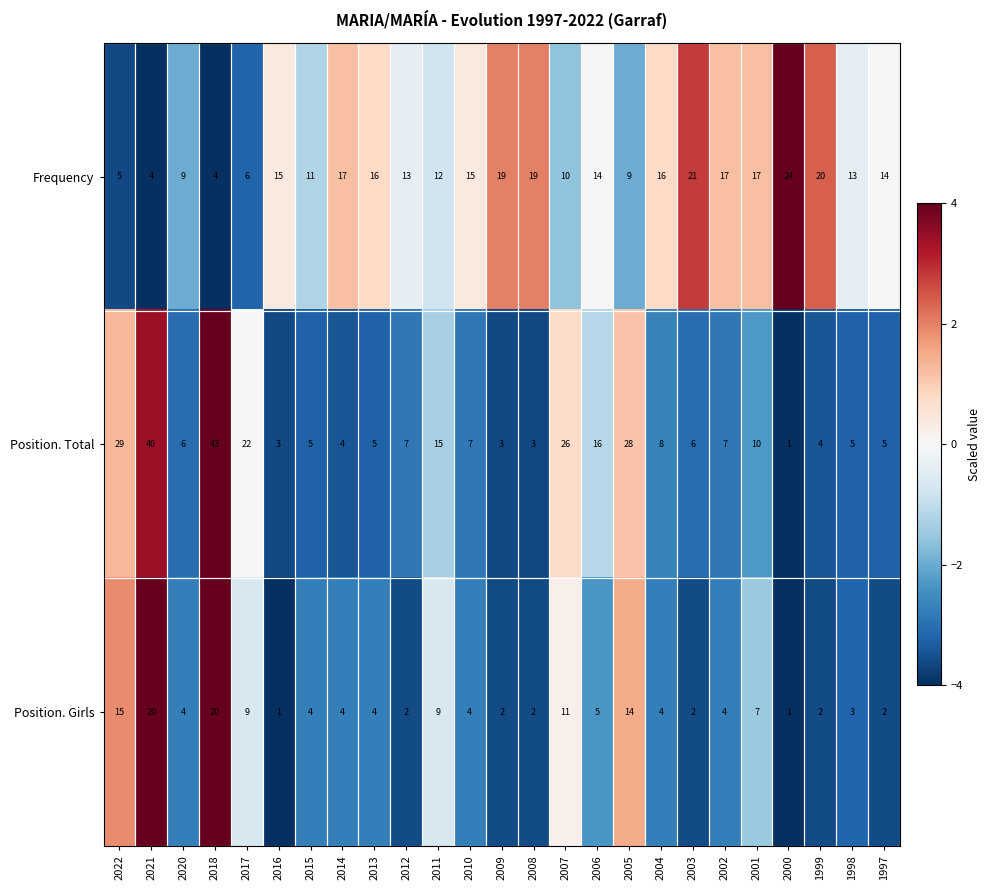

Which series has the largest range (max minus min)?

Position. Total